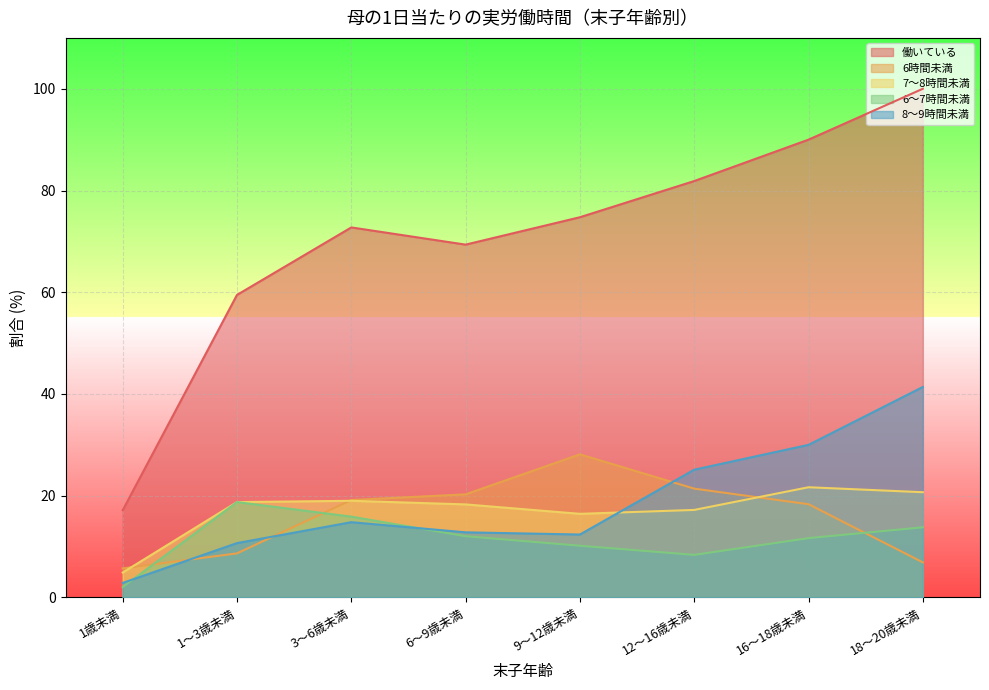

How many data points in 7～8時間未満 are less than 18?

3